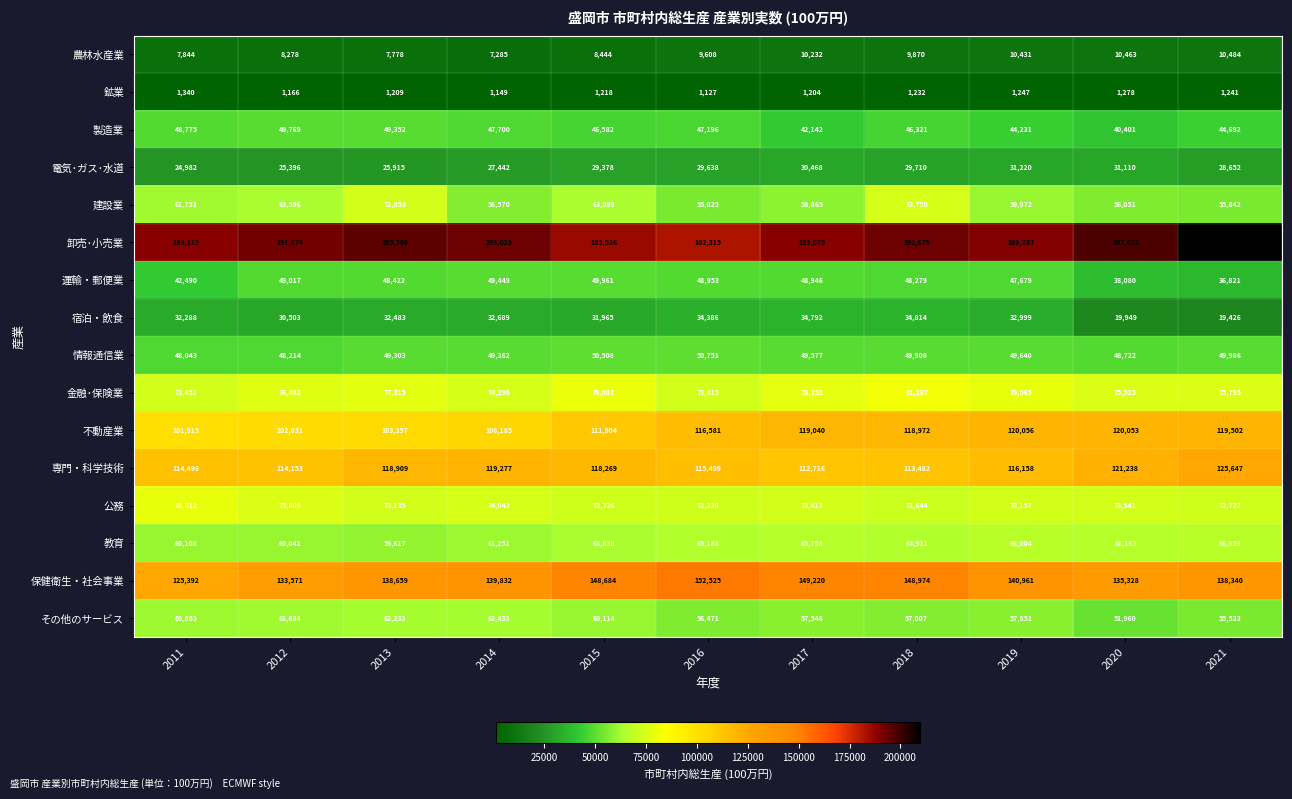

True or false: 教育 has a value of 38329 at 2015.

False